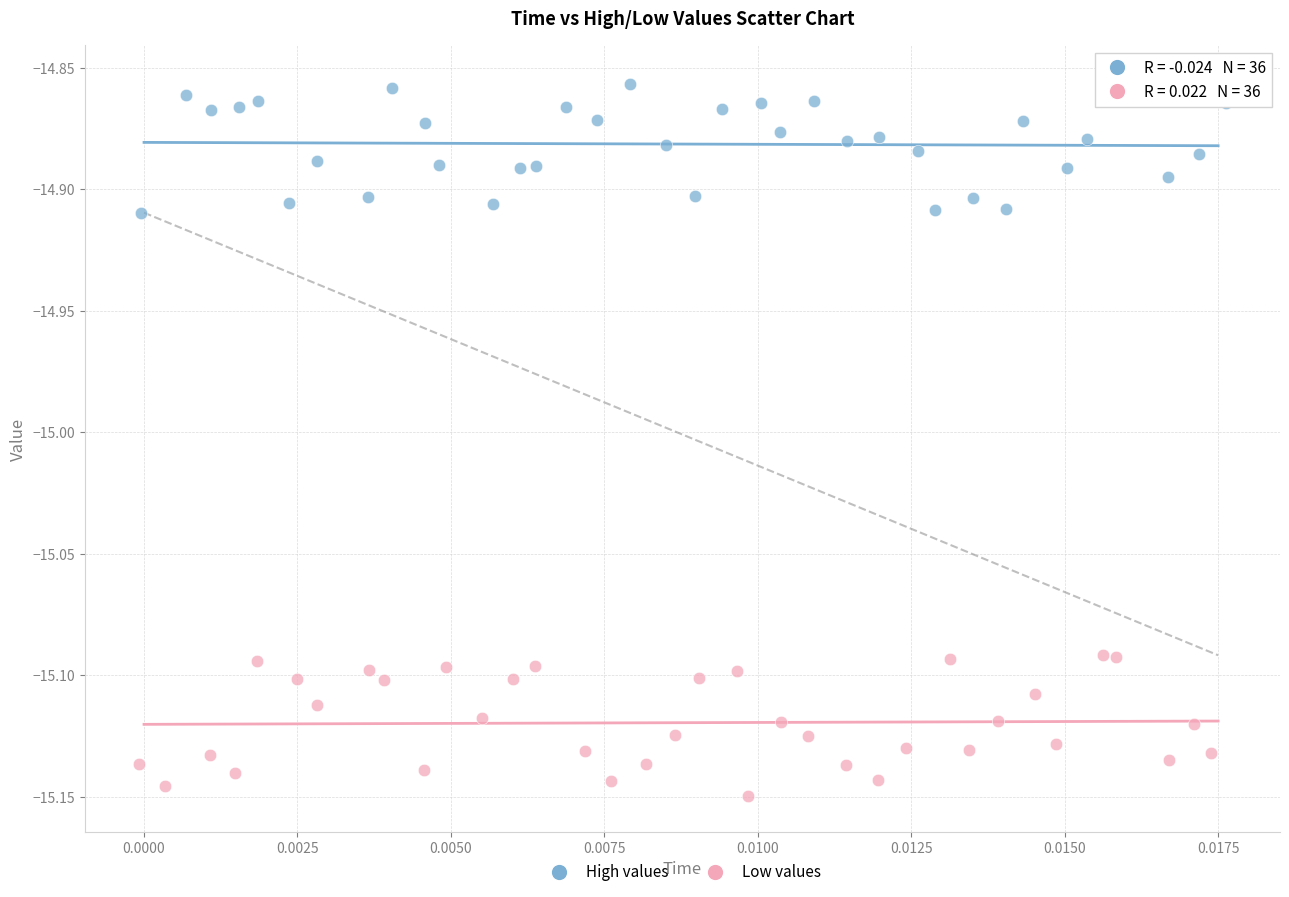

Which series contains the highest Y value?

High values